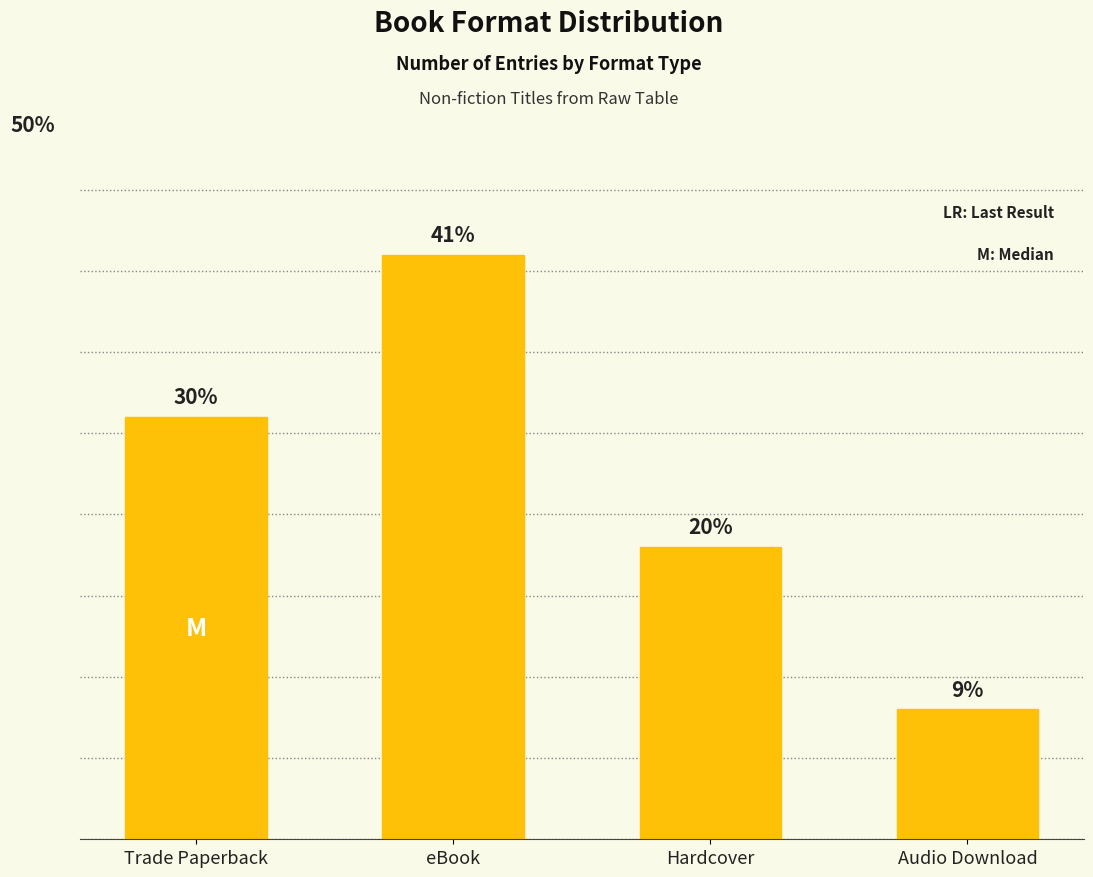

What is the approximate value at Trade Paperback?

13